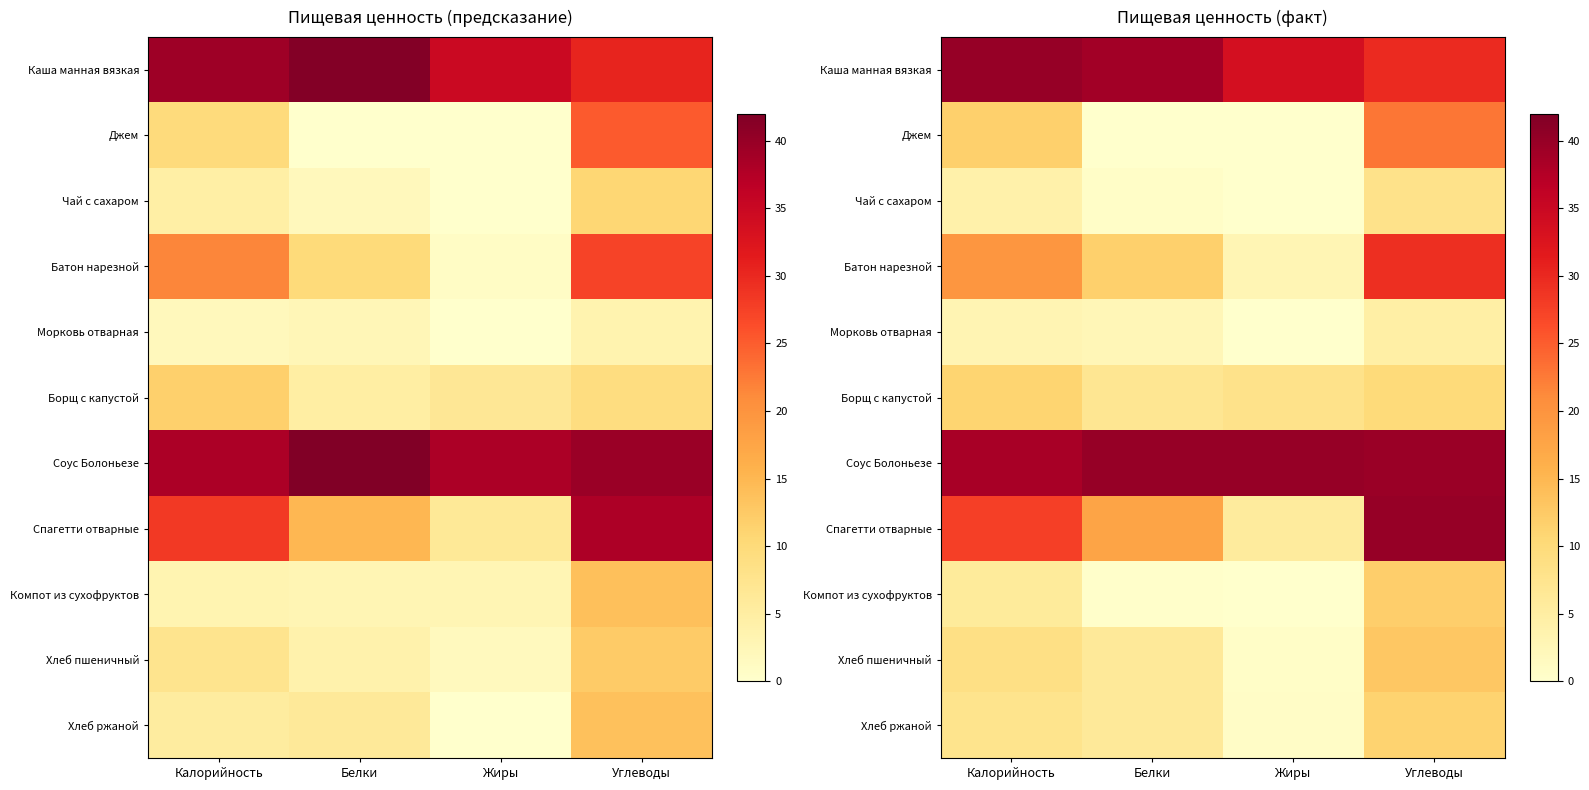

What value does the Морковь отварная series have at Жиры?

0.1